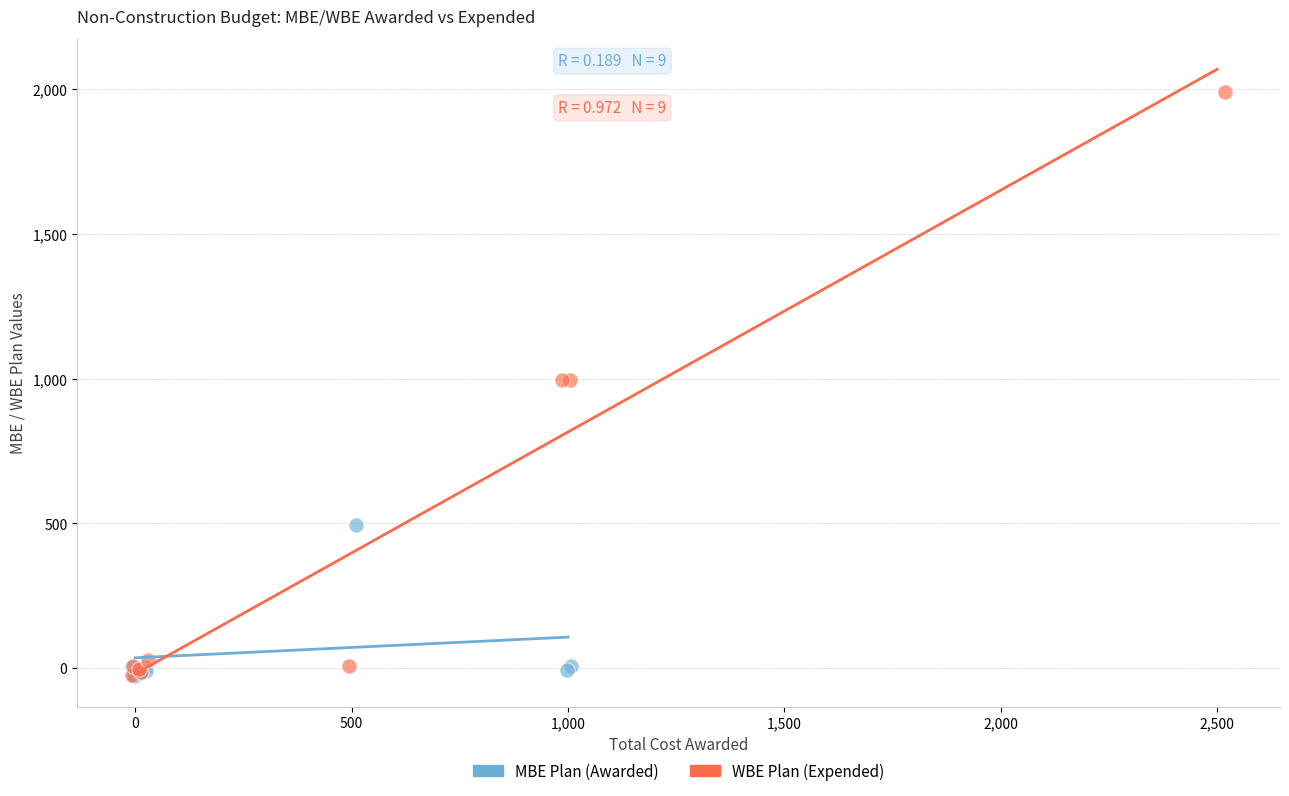

Which series reaches the maximum Y coordinate?

WBE Plan (Expended)